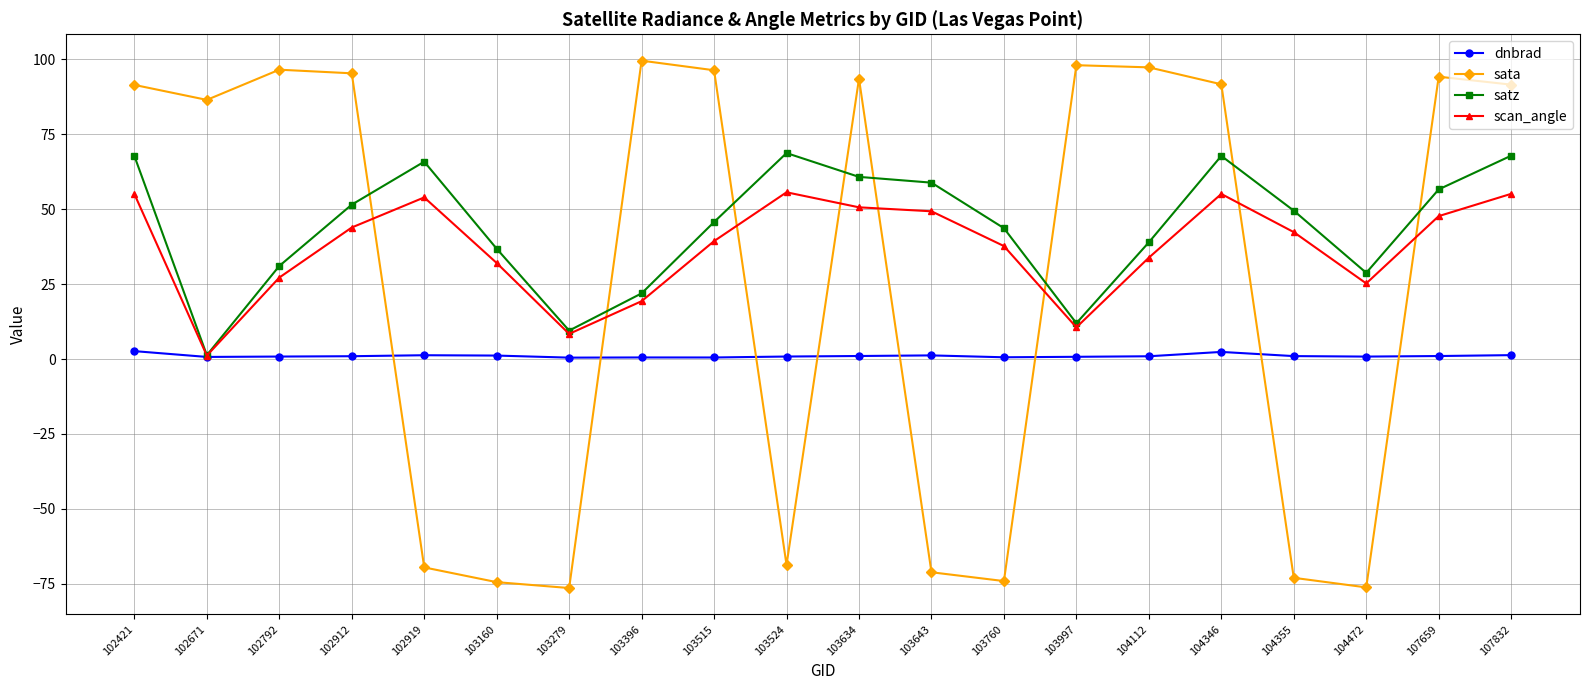

How many lines are shown in the chart?

4